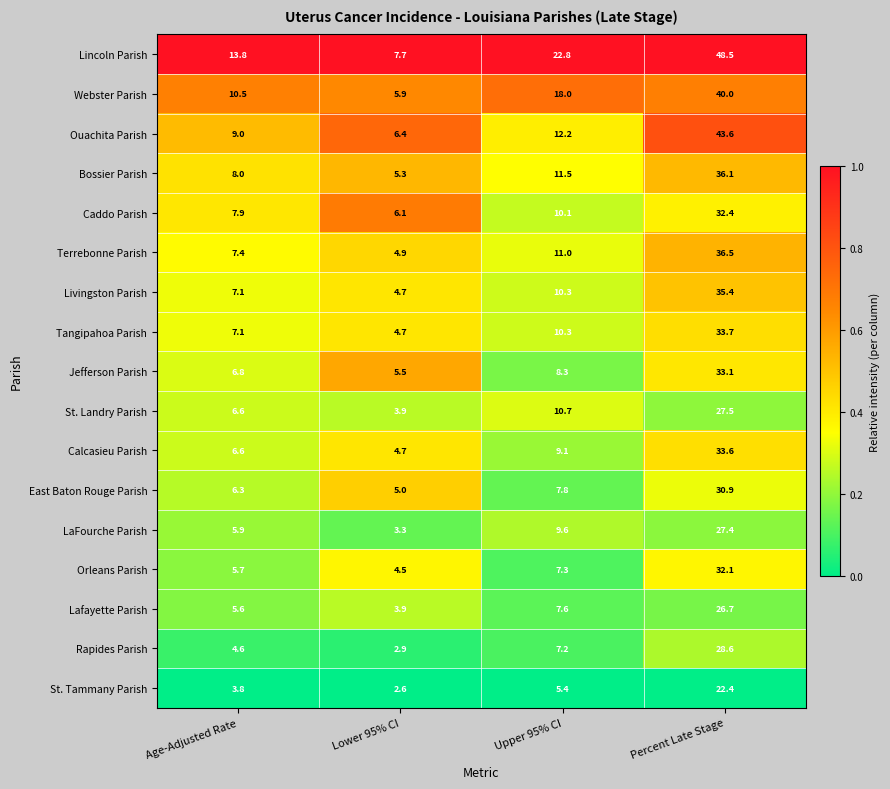

What is the difference between the Lincoln Parish values at Upper 95% CI and Lower 95% CI?

15.1